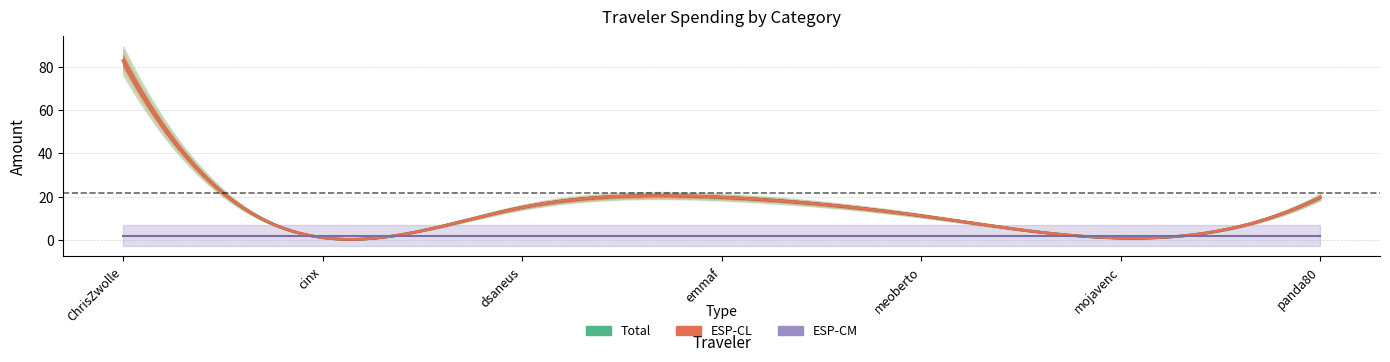

Read the Total value at ChrisZwolle.

82.8